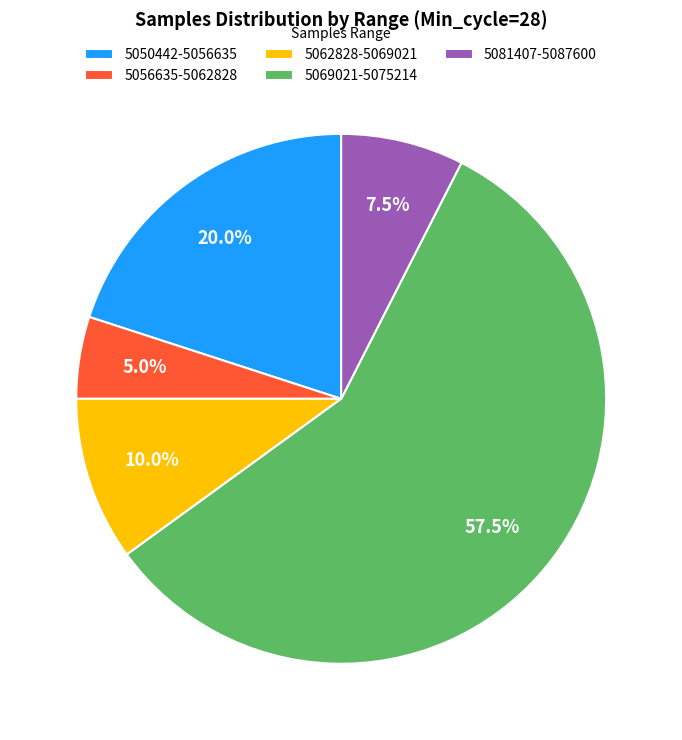

What is the total percentage of 5081407-5087600 and 5062828-5069021?

17.5%